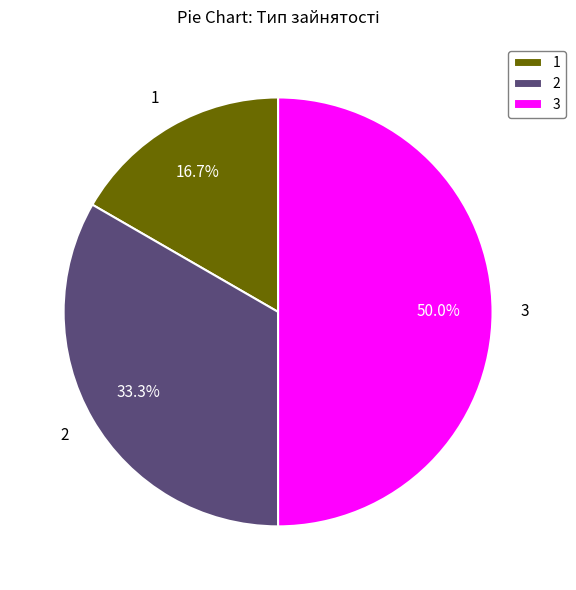

Rank the categories by value from lowest to highest.

1, 2, 3